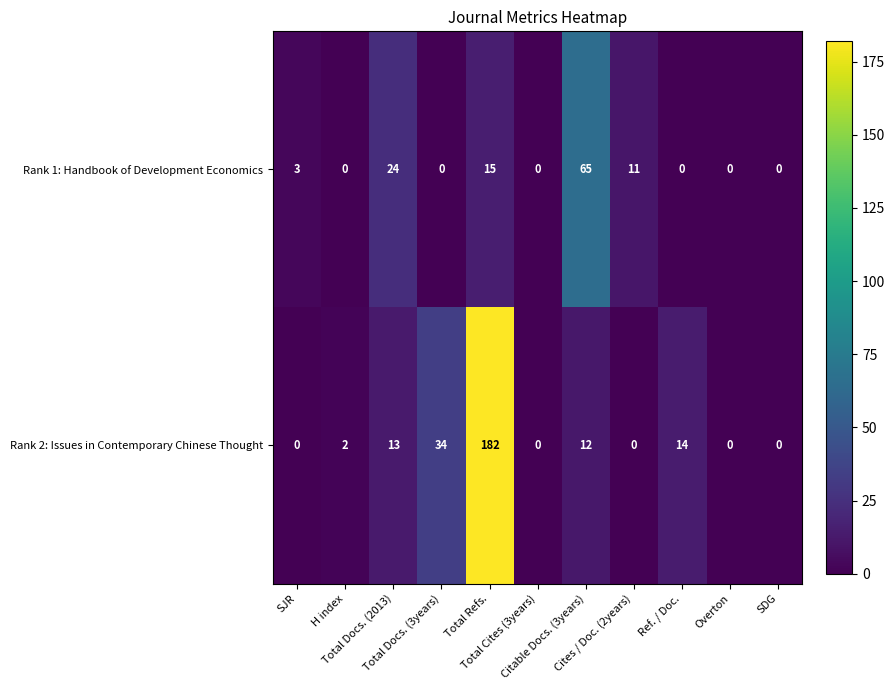

Which series has the largest total across all categories?

Rank 2: Issues in Contemporary Chinese Thought